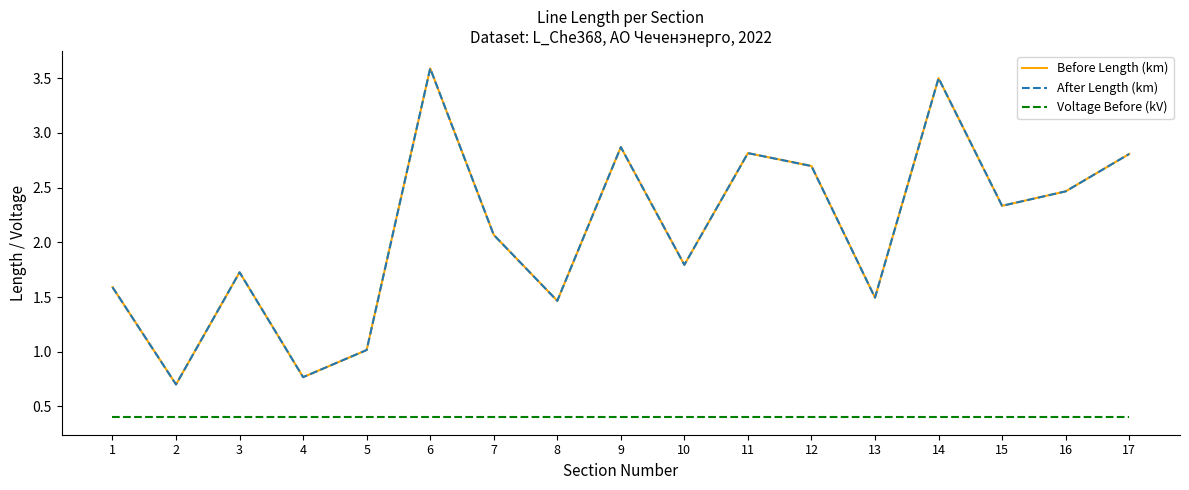

Is it true that After Length (km) equals 1.0 at 5?

True